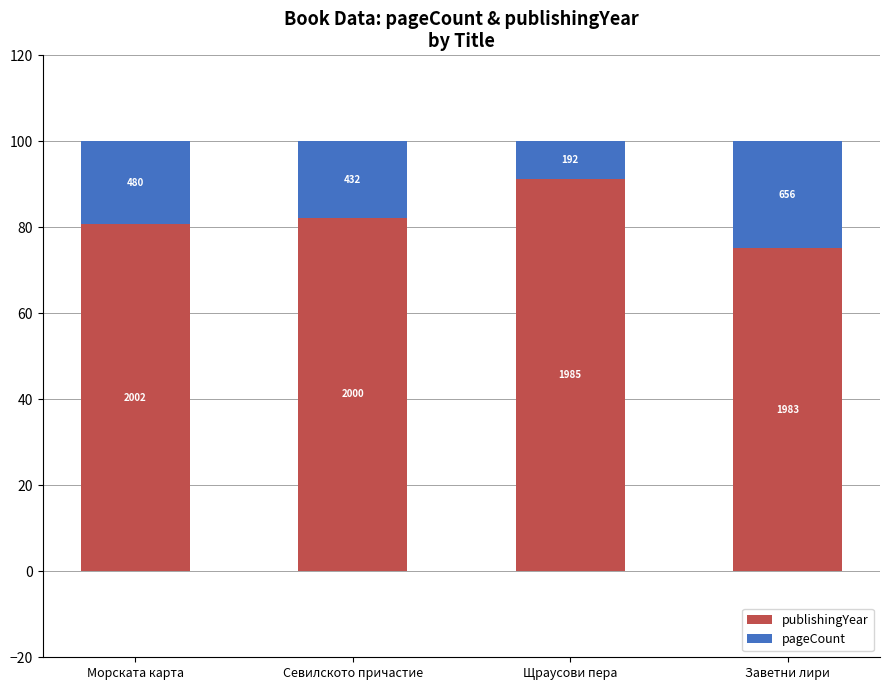

Are the bars grouped side by side (vs. stacked)?

No